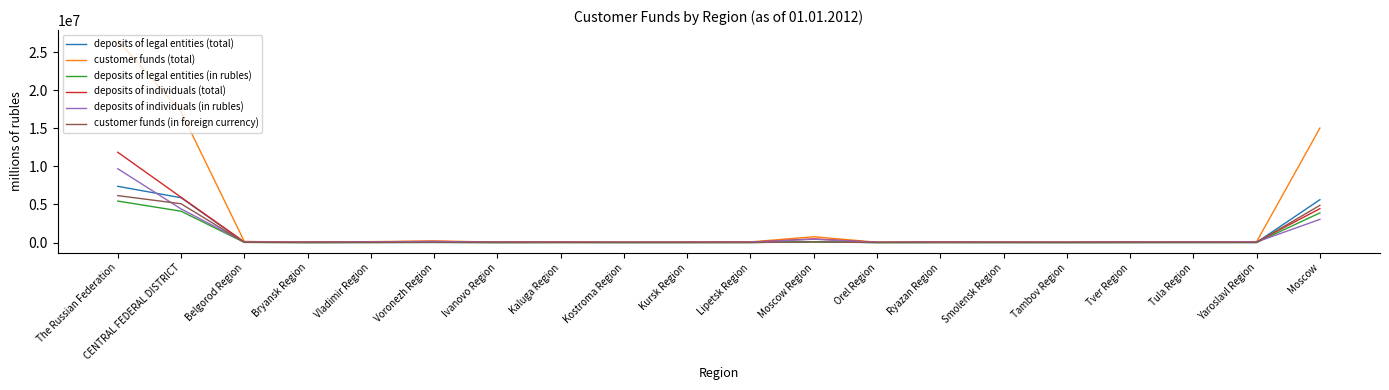

Which series has the widest spread of values?

customer funds (total)